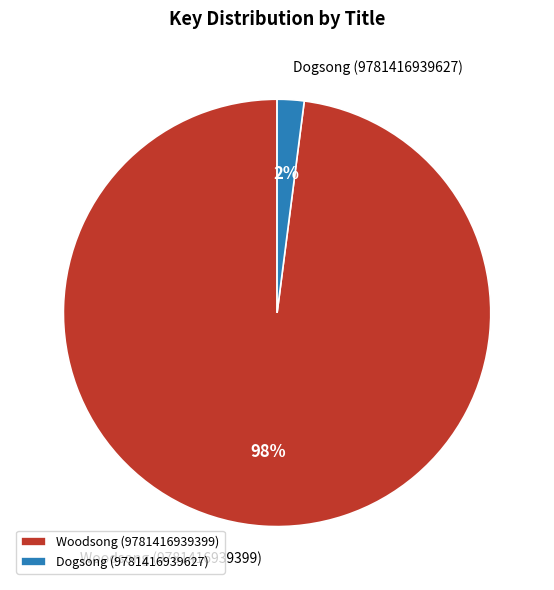

The Dogsong (9781416939627) slice represents 2% of the pie. True or false?

True